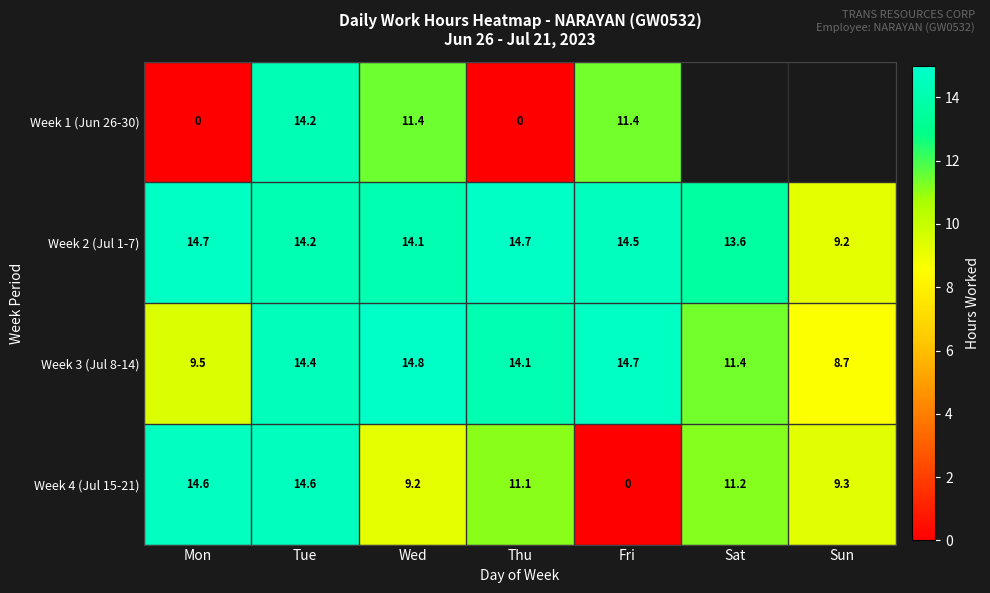

What is the average value of the Week 3 (Jul 8-14) series?

12.5